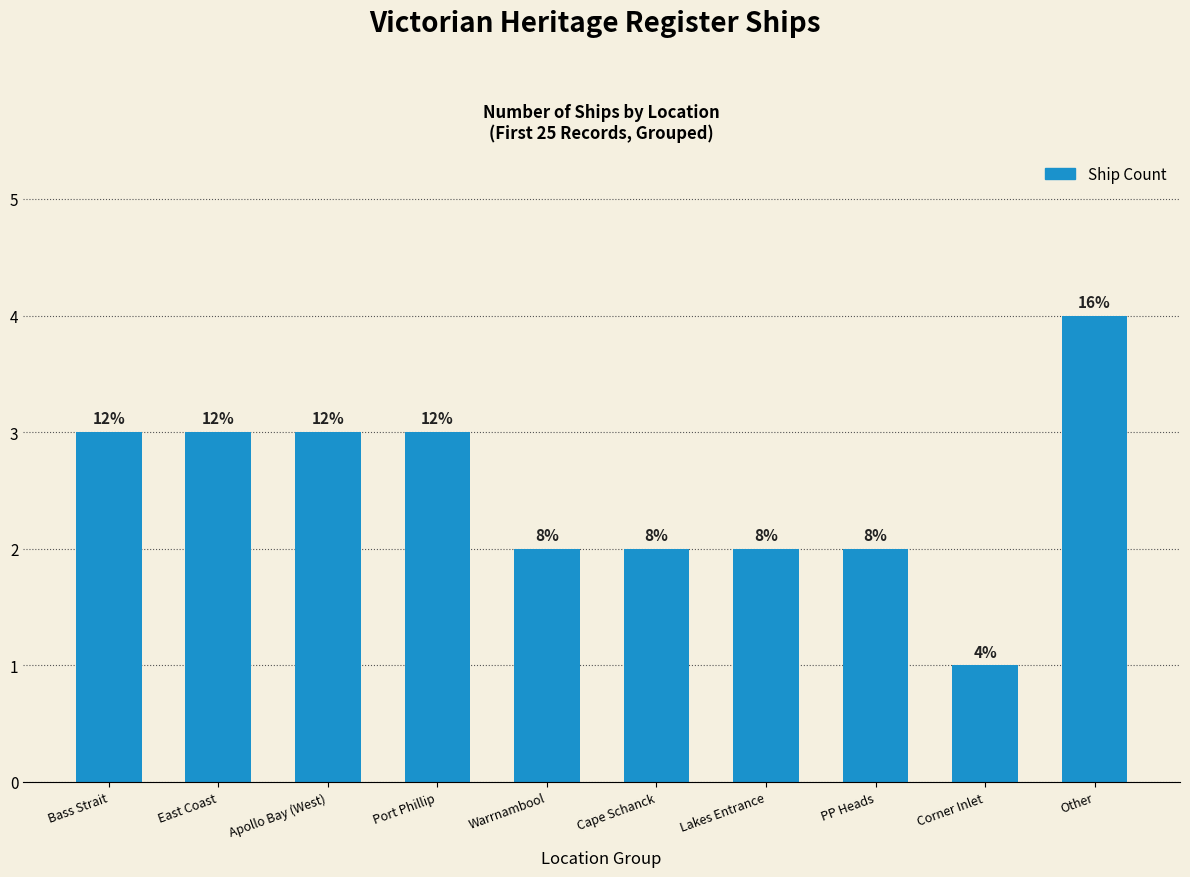

Reading left to right, list all the values displayed in this chart.

3	3	3	3	2	2	2	2	1	4